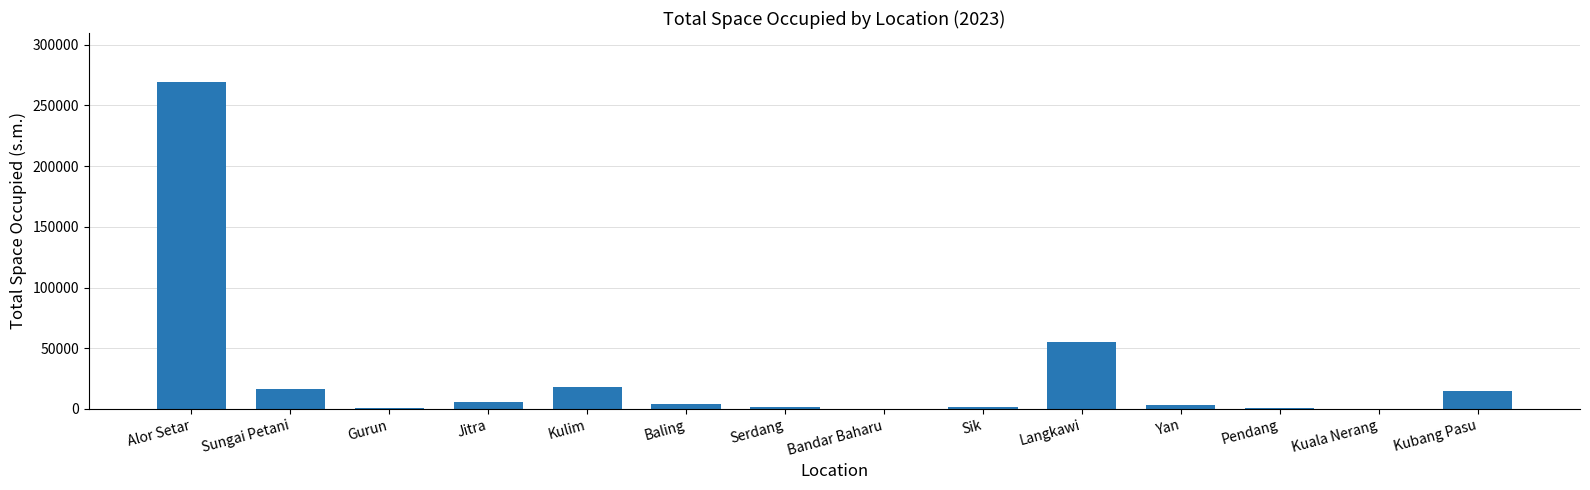

What is the difference between the values at Alor Setar and Serdang?

267573